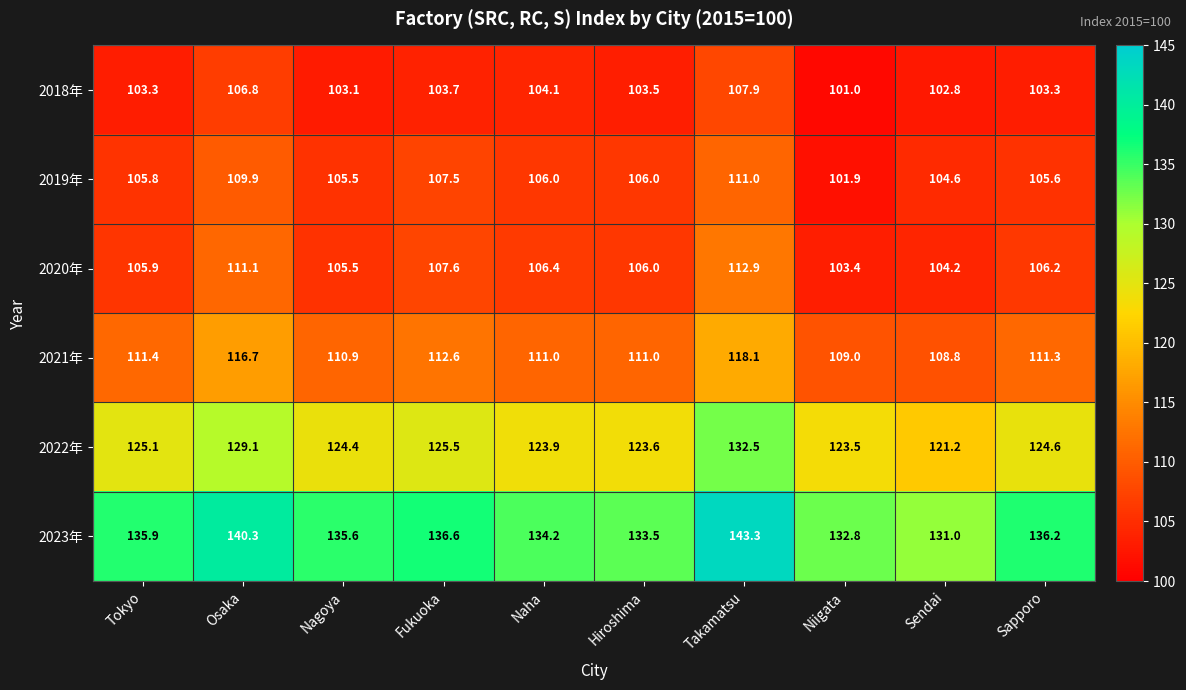

What is the average value of the 2019年 series?

106.4